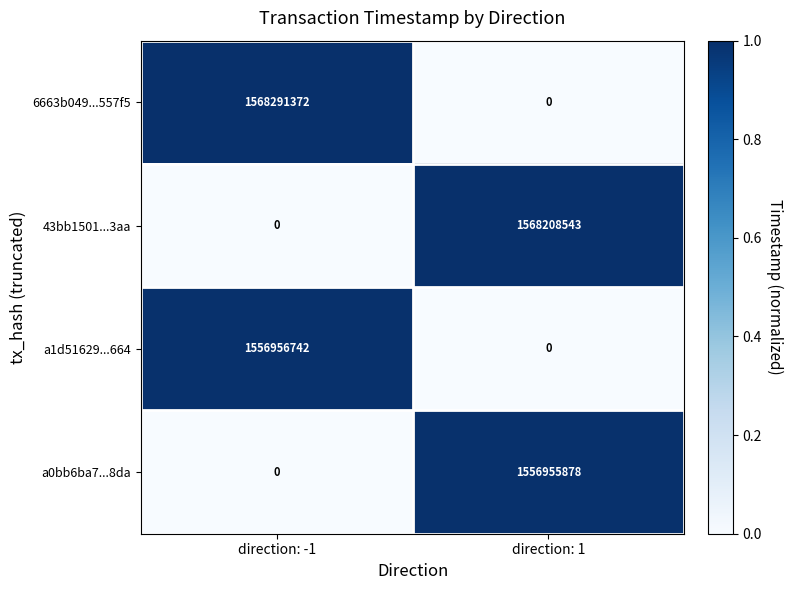

List the labels in order of 6663b049...557f5 value, largest first.

direction: -1, direction: 1